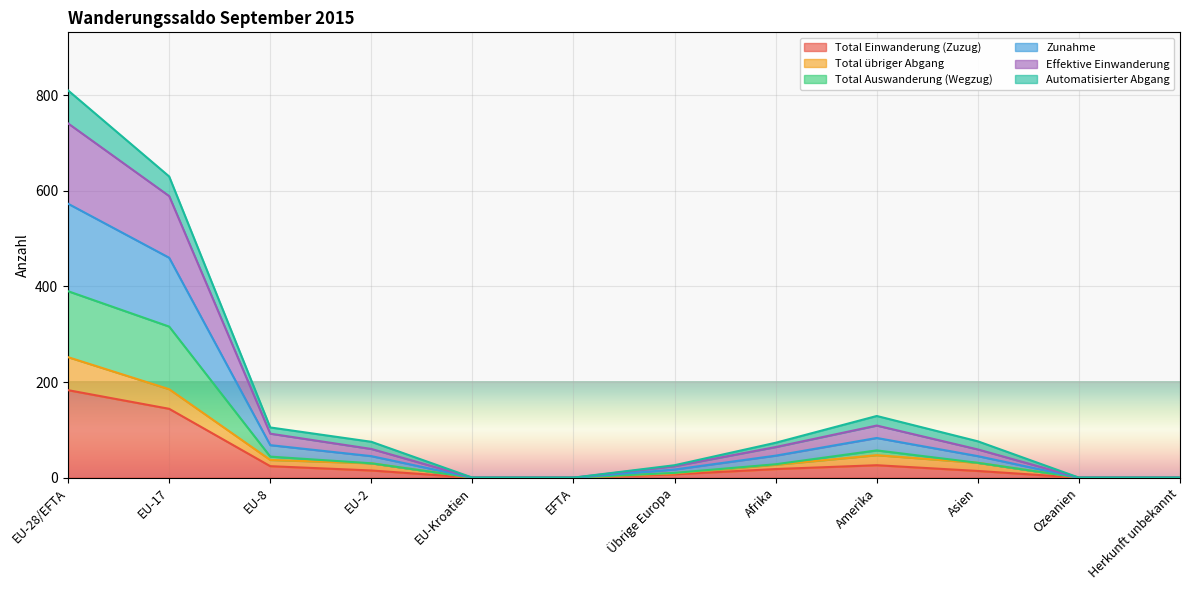

At how many categories does at least one series exceed 768?

1